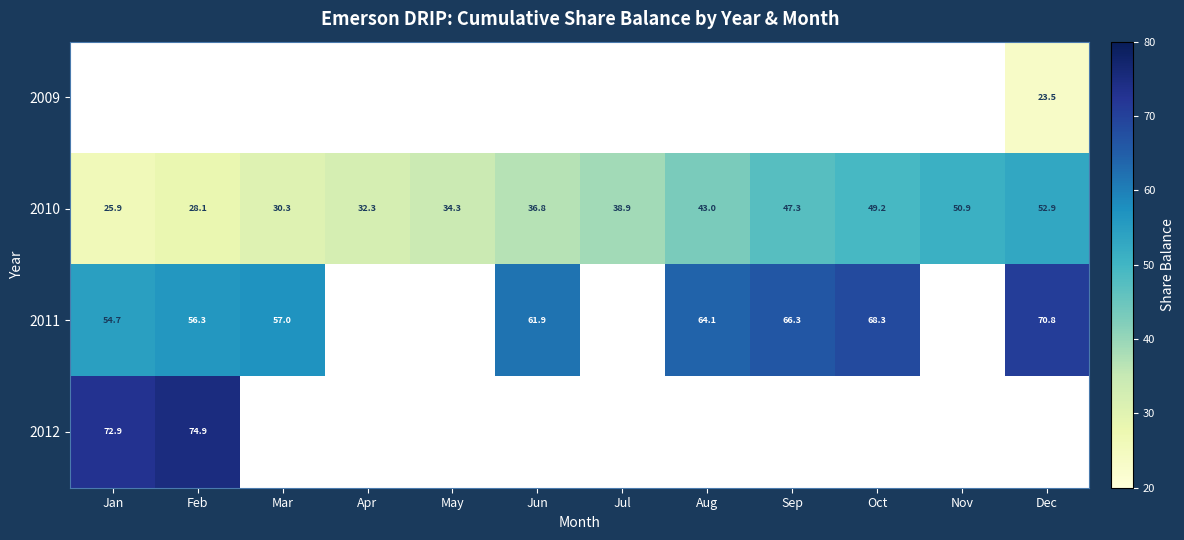

The value of 2011 at Feb is 13.5. True or false?

False